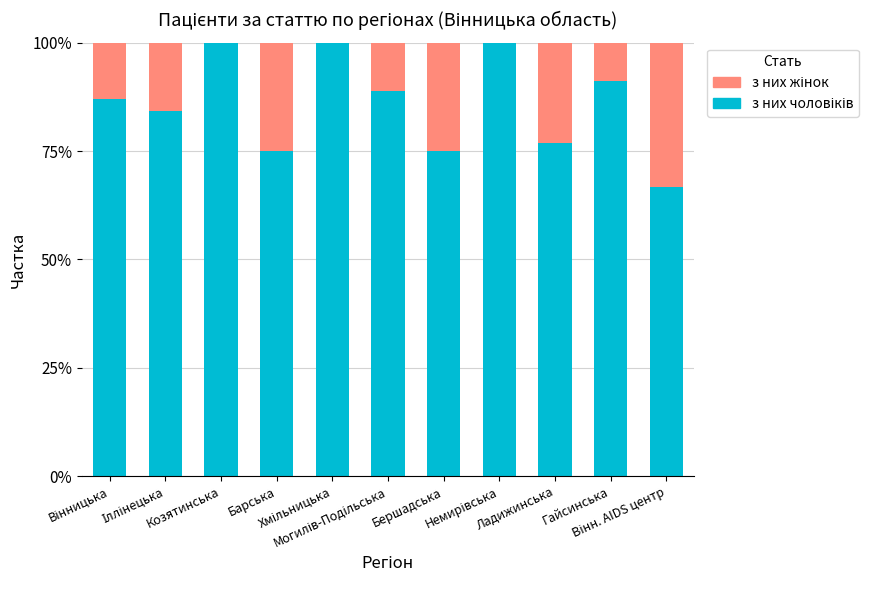

What position from the left is Іллінецька?

2